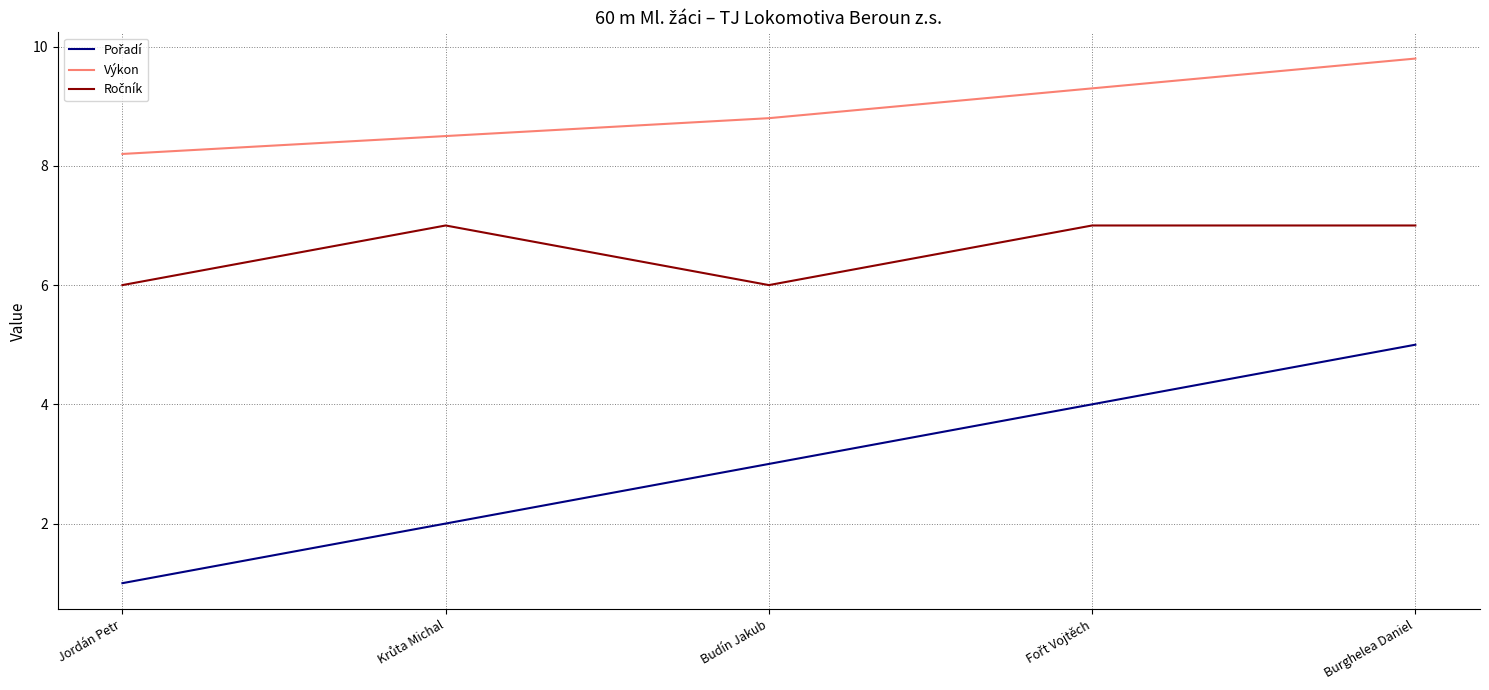

The Výkon series shows 9.8 at Burghelea Daniel. True or false?

True